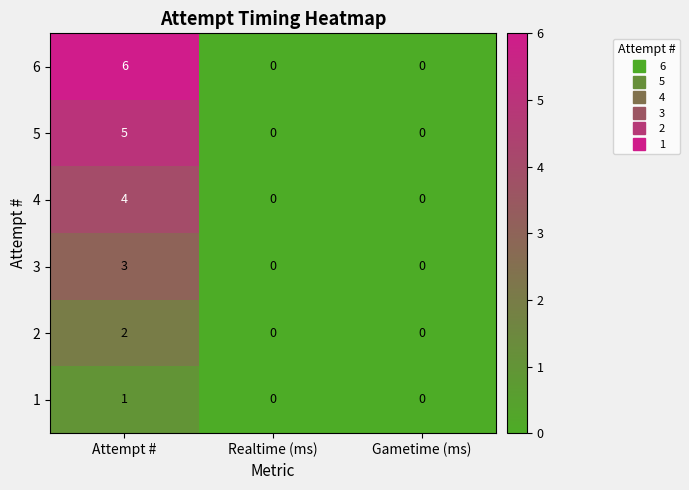

Reading right to left, what are all the values shown in this chart?

6: Gametime (ms)=0	Realtime (ms)=0	Attempt #=6
5: Gametime (ms)=0	Realtime (ms)=0	Attempt #=5
4: Gametime (ms)=0	Realtime (ms)=0	Attempt #=4
3: Gametime (ms)=0	Realtime (ms)=0	Attempt #=3
2: Gametime (ms)=0	Realtime (ms)=0	Attempt #=2
1: Gametime (ms)=0	Realtime (ms)=0	Attempt #=1